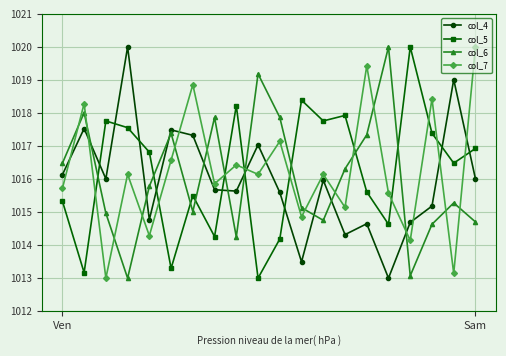

What is the difference between the maximum and minimum values in the col_4 series?

7.0